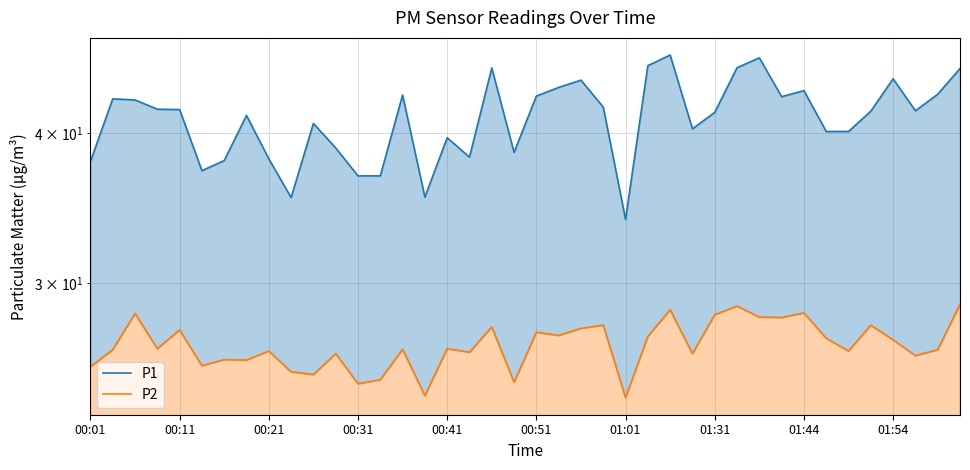

How many lines are shown in the chart?

2